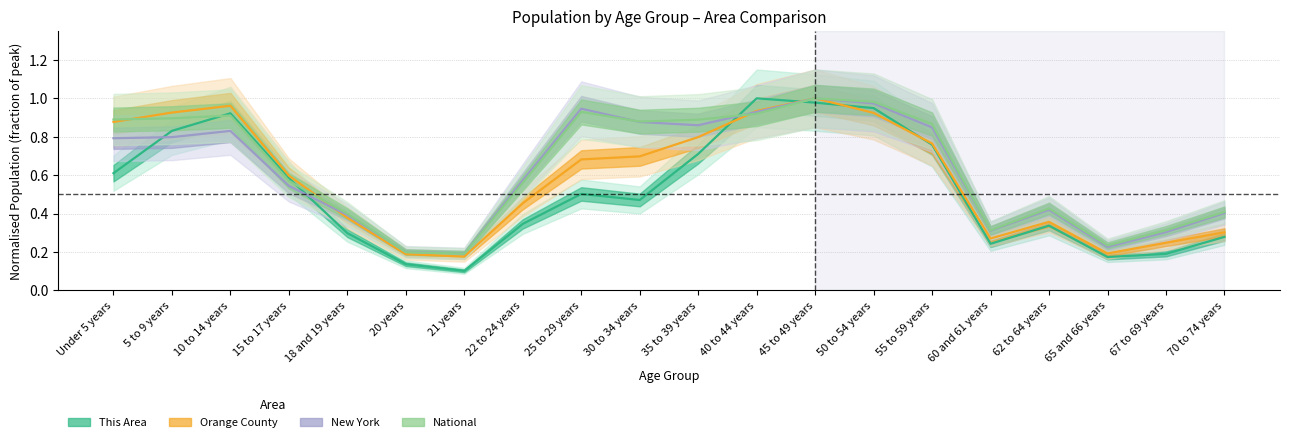

List the series in order of their overall mean, lowest first.

This Area, Orange County, New York, National